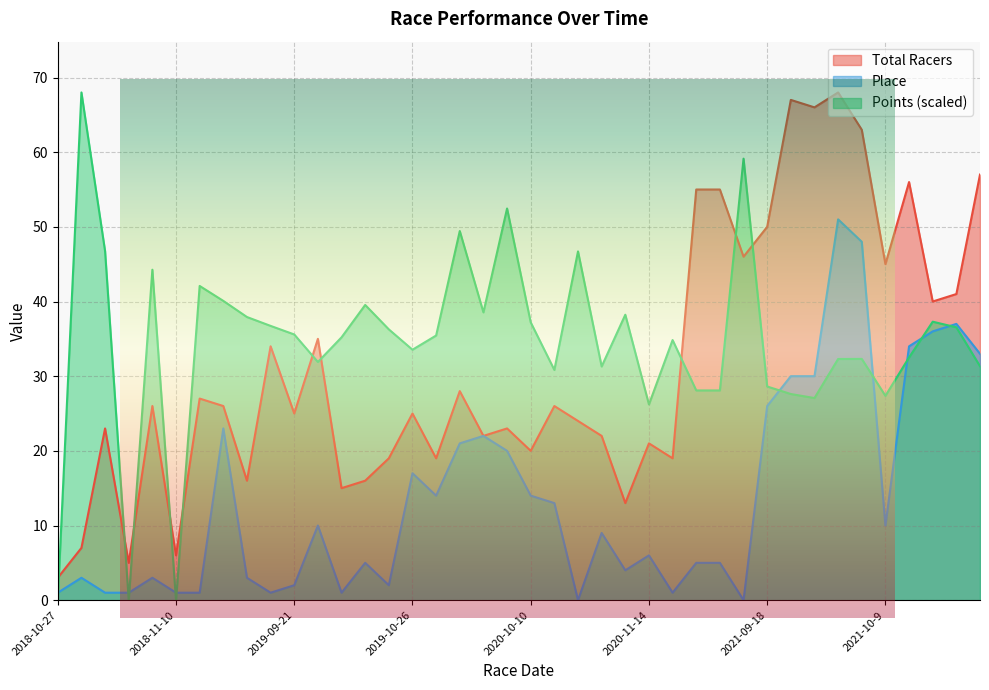

How many interior local valleys does the Points series have?

10